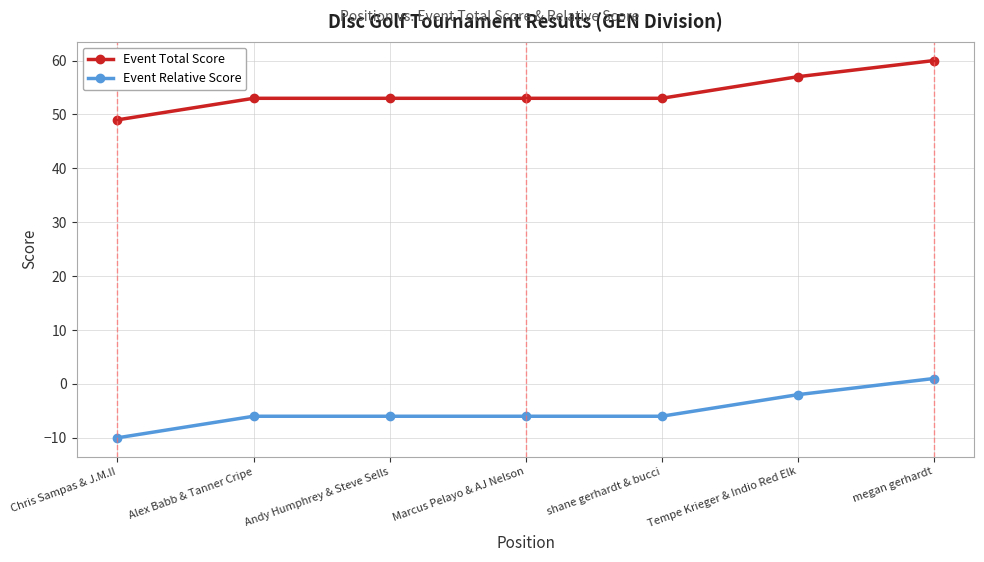

True or false: Event Total Score has a value of 27 at shane gerhardt & bucci.

False